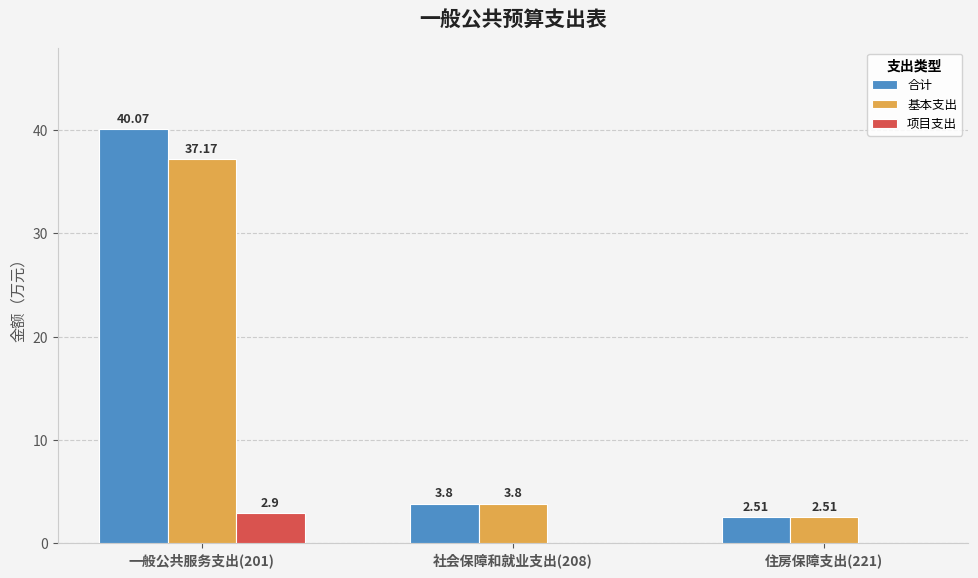

Which series changed the most between 一般公共服务支出(201) and 社会保障和就业支出(208)?

合计